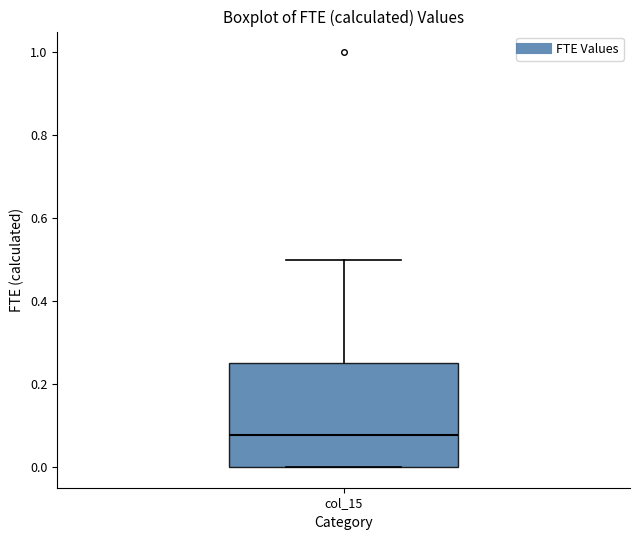

Transcribe this box plot: give where the median line is, the range the box spans, and where the two whiskers end, as read against the y-axis. The values are not printed on the chart, so give them approximately, as read against the axis.

median 0.08, box 0.00 to 0.26, whiskers 0.00 to 0.50